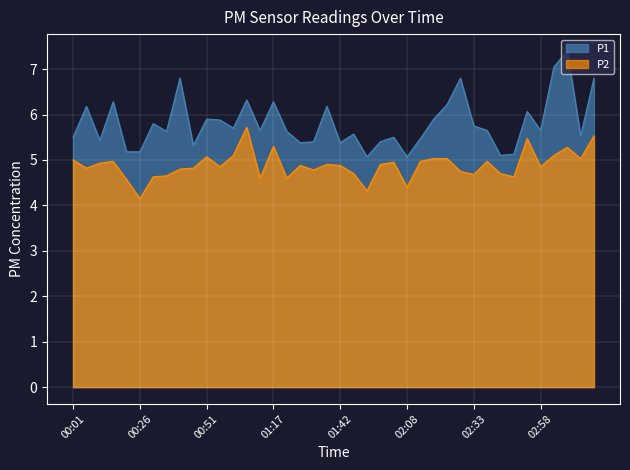

True or false: P2 and P1 cross at least once.

False